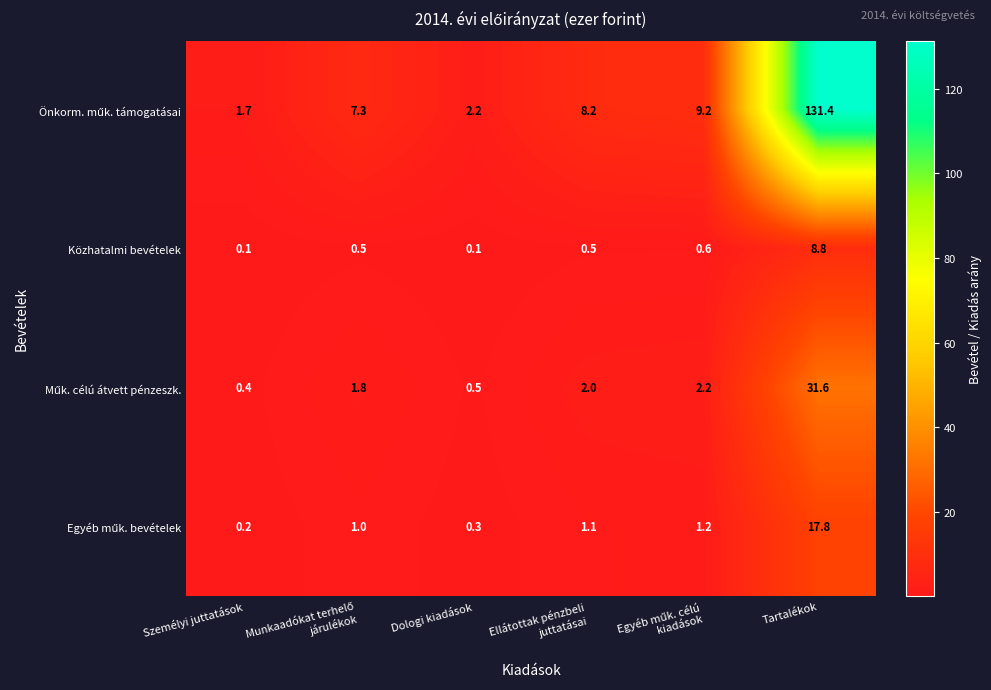

True or false: Közhatalmi bevételek has a value of 8.8 at Tartalékok.

True